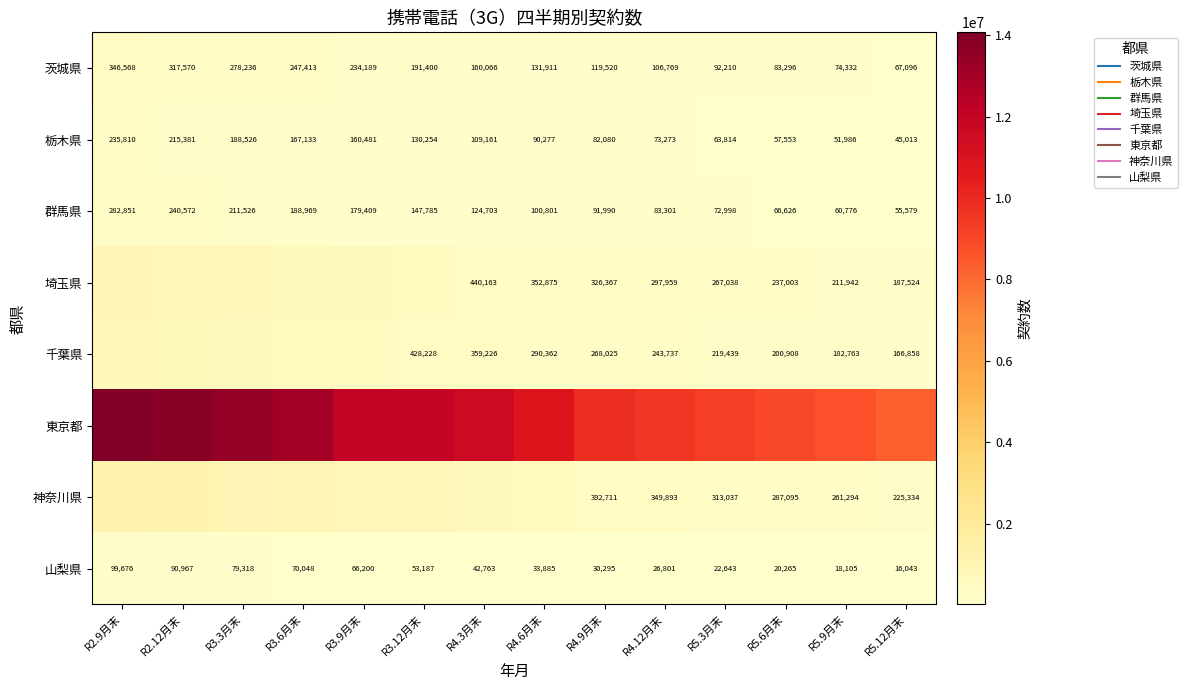

List the labels in order of 群馬県 value, smallest first.

R5.12月末, R5.9月末, R5.6月末, R5.3月末, R4.12月末, R4.9月末, R4.6月末, R4.3月末, R3.12月末, R3.9月末, R3.6月末, R3.3月末, R2.12月末, R2.9月末